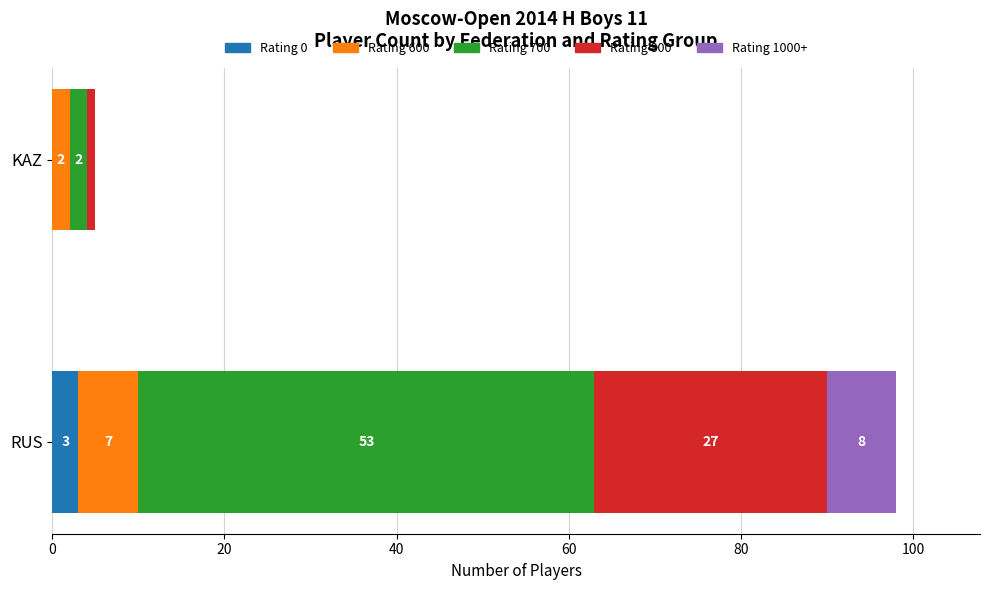

What is the maximum value for Rating 0?

3